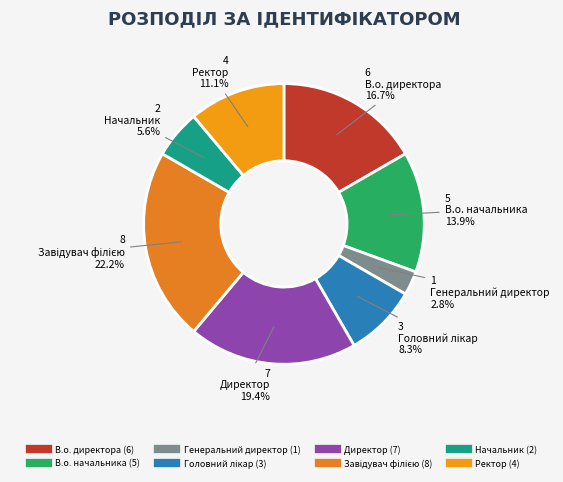

To the nearest percent, what is the average slice percentage?

12%